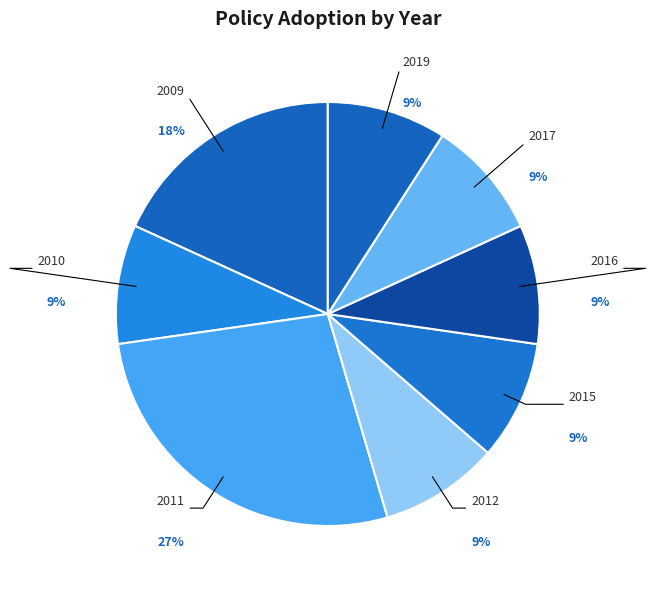

To the nearest percent, what portion does 2012 represent?

9%